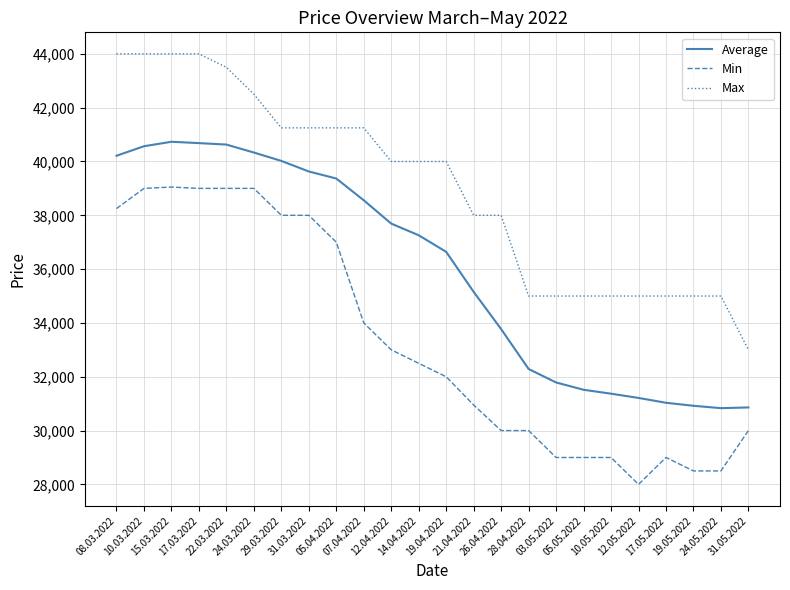

List the series in order of their peak value, lowest first.

Min, Average, Max